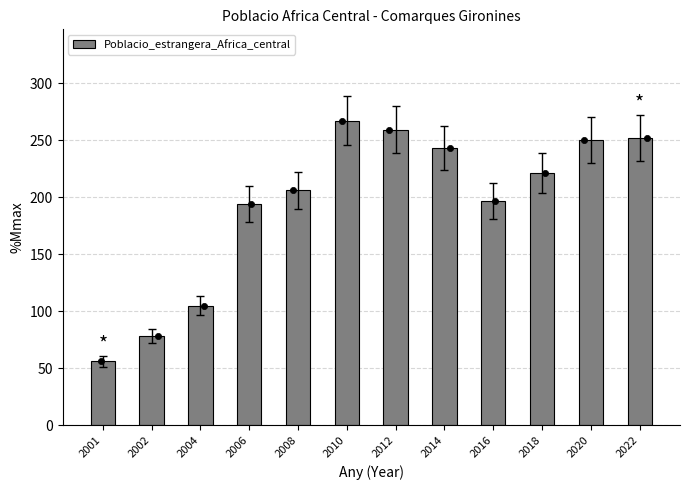

Which has a higher value, 2002 or 2016?

2016